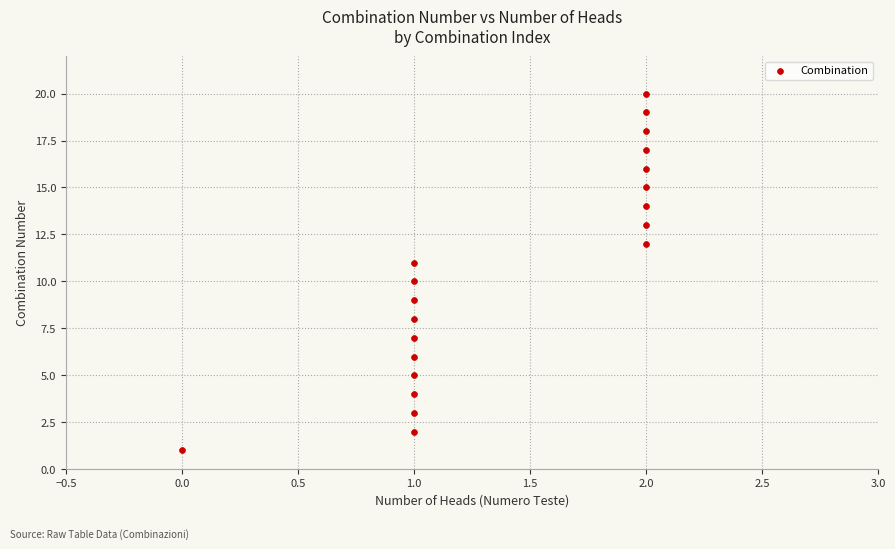

What is the range of Y values (max minus min)?

19